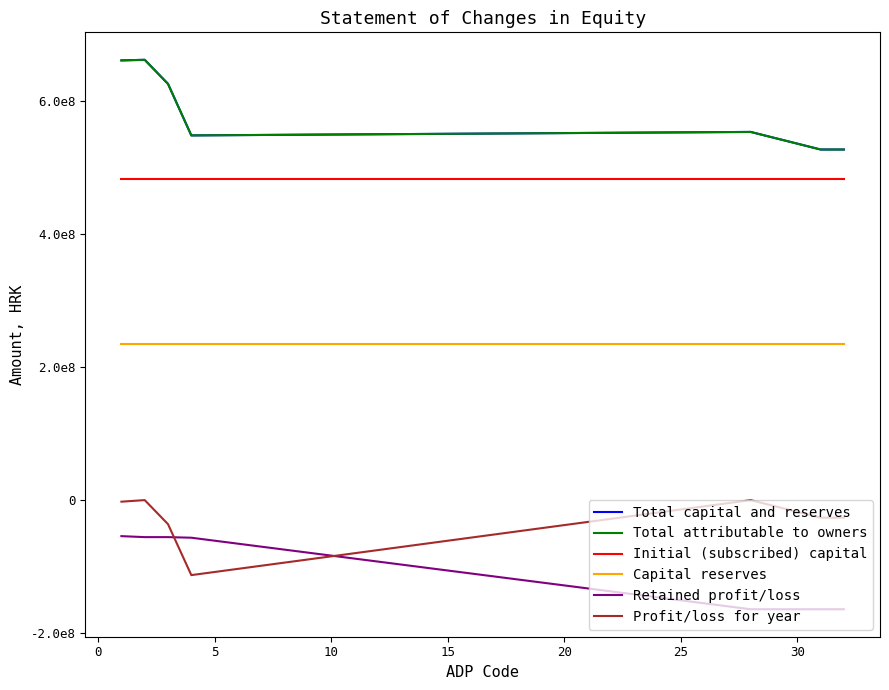

Does the chart have visible grid lines?

No